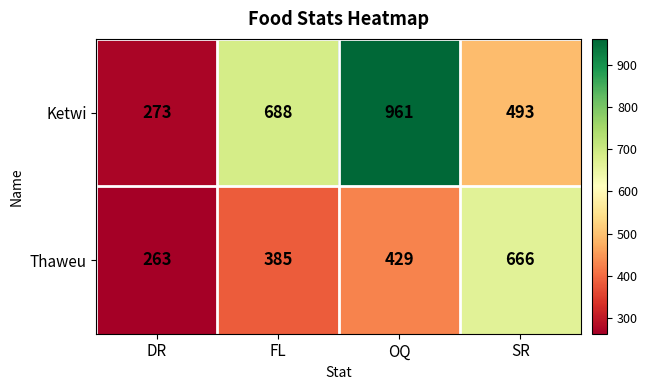

Which category has the lowest value across all series?

DR